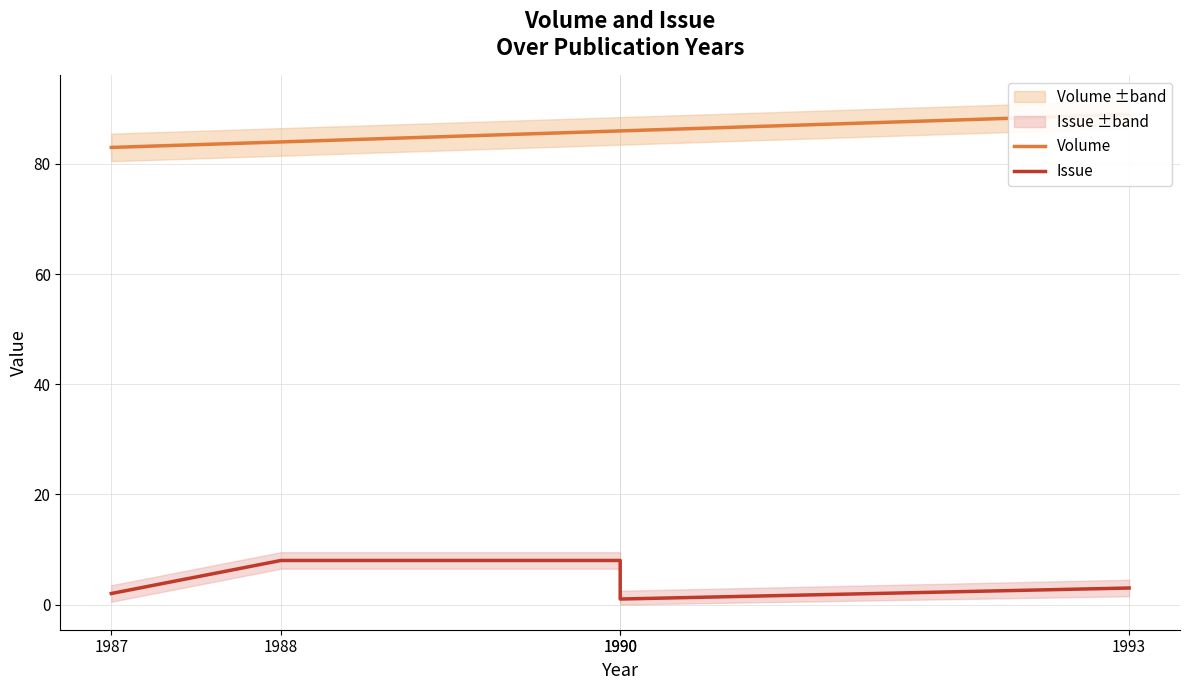

What is the total value across all series at 1990?

94